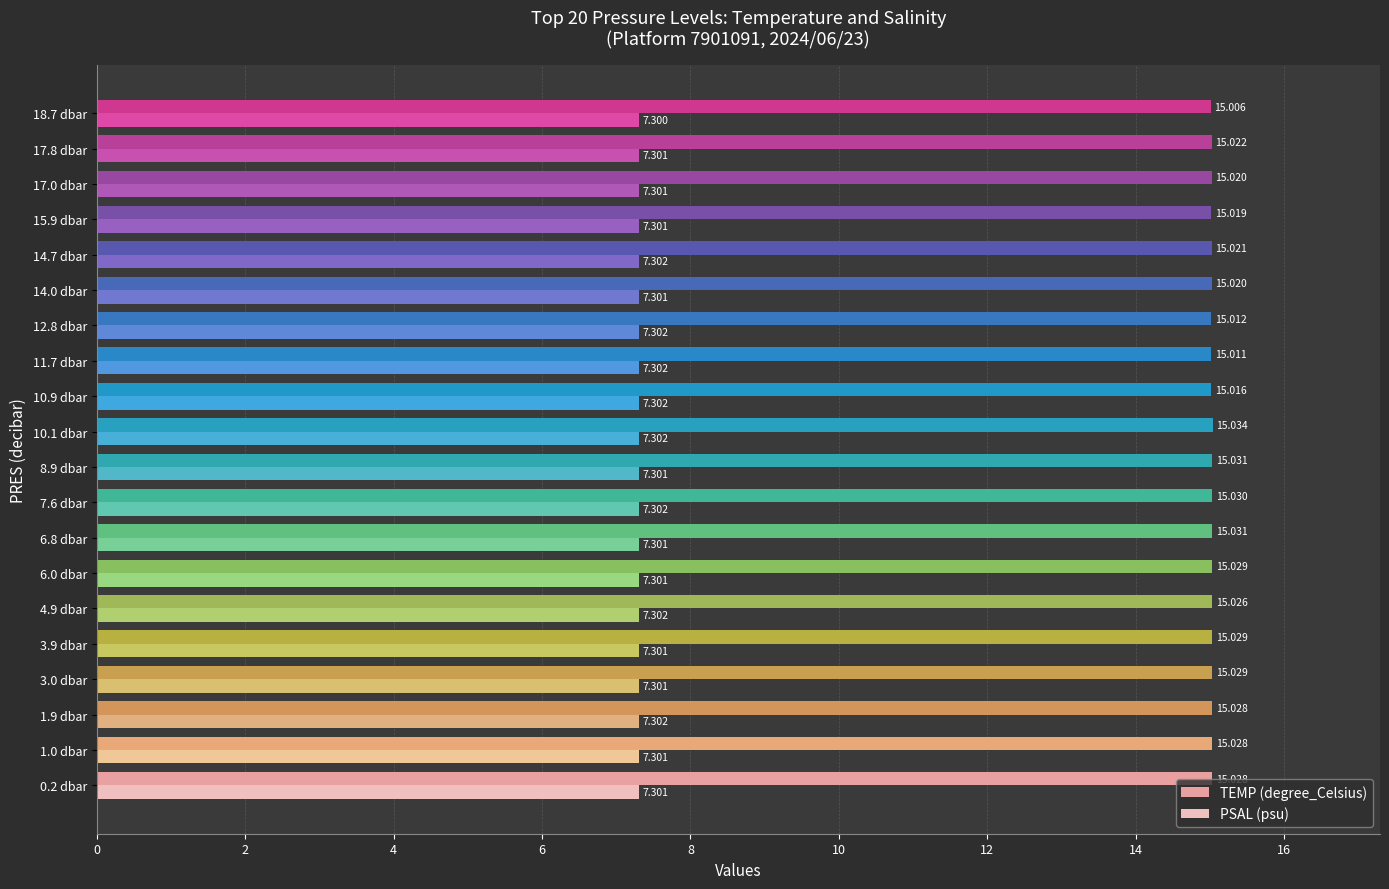

Which series changed the most between 3.0 dbar and 17.0 dbar?

TEMP (degree_Celsius)